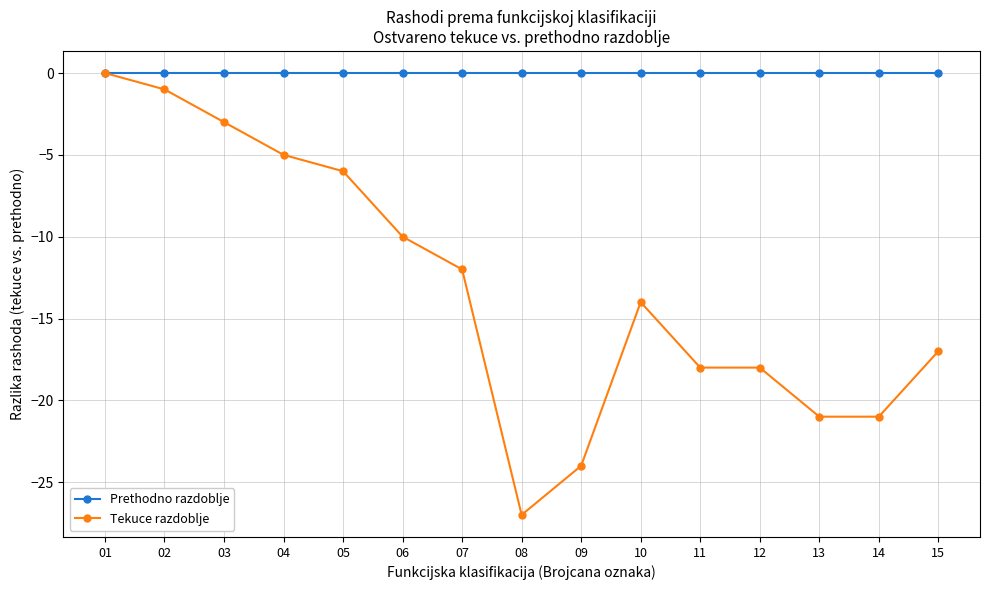

Reading right to left, list all the values displayed in this chart.

Prethodno razdoblje: 15=0	14=0	13=0	12=0	11=0	10=0	09=0	08=0	07=0	06=0	05=0	04=0	03=0	02=0	01=0
Tekuce razdoblje: 15=-17	14=-21	13=-21	12=-18	11=-18	10=-14	09=-24	08=-27	07=-12	06=-10	05=-6	04=-5	03=-3	02=-1	01=0